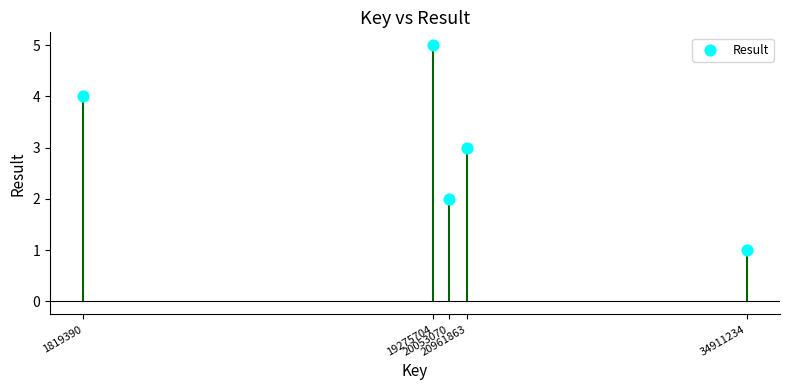

What is the average Y value?

3